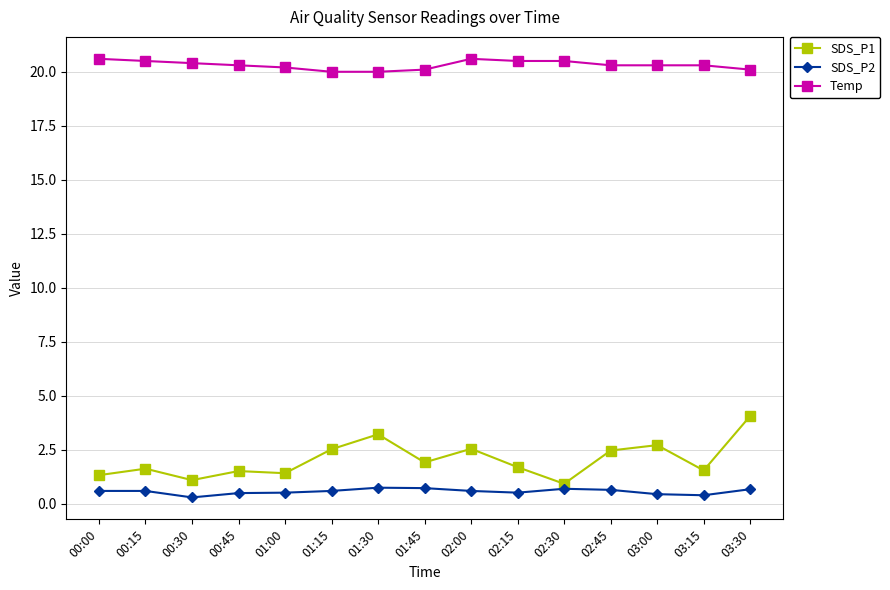

What is the value of the Temp point at the 10th from the left?

20.5